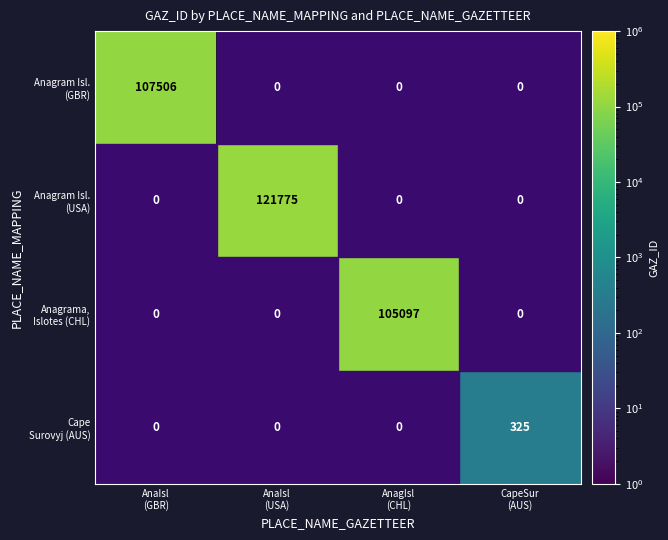

Which label corresponds to the largest value in the chart?

AnaIsl
(USA)